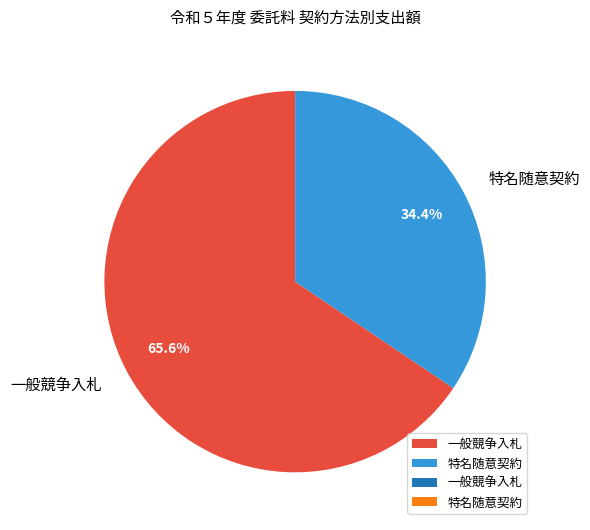

How many segments does this pie chart have?

2